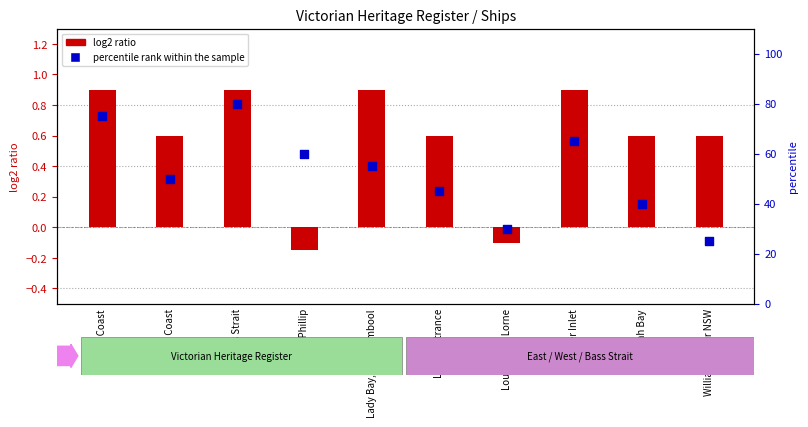

Which series contains the highest Y value?

percentile rank within the sample